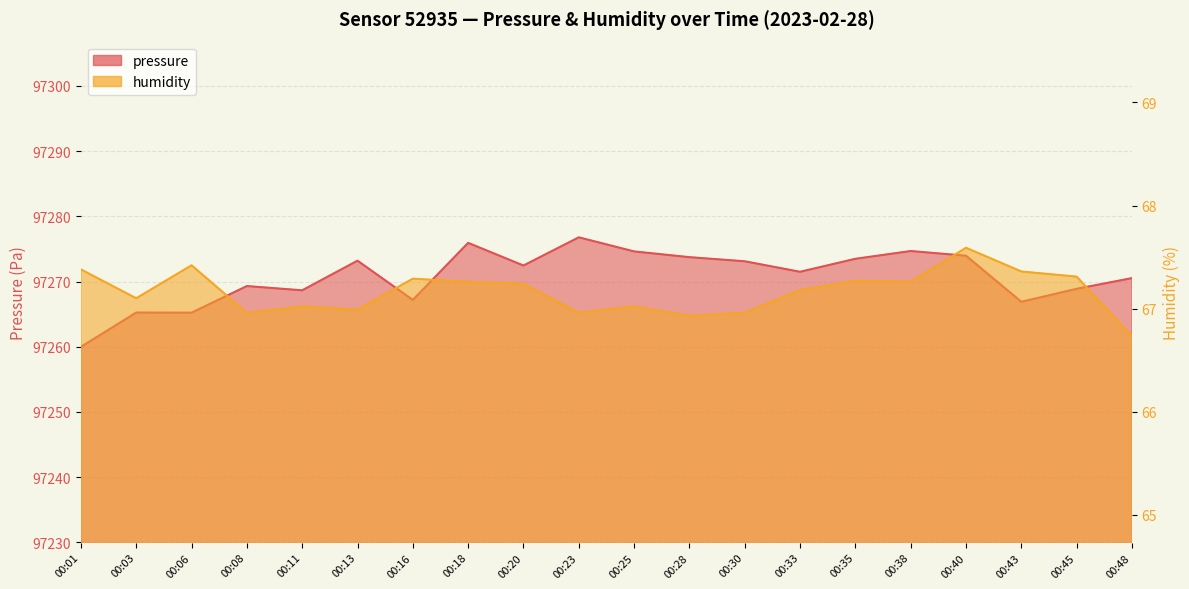

What is the value of the pressure point at the 19th from the left?

97268.9